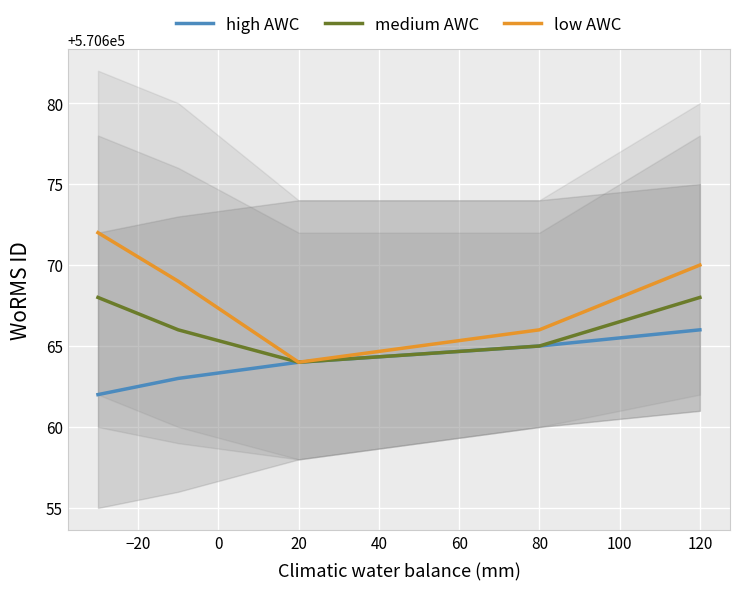

How many values in the high AWC series exceed 570664?

2